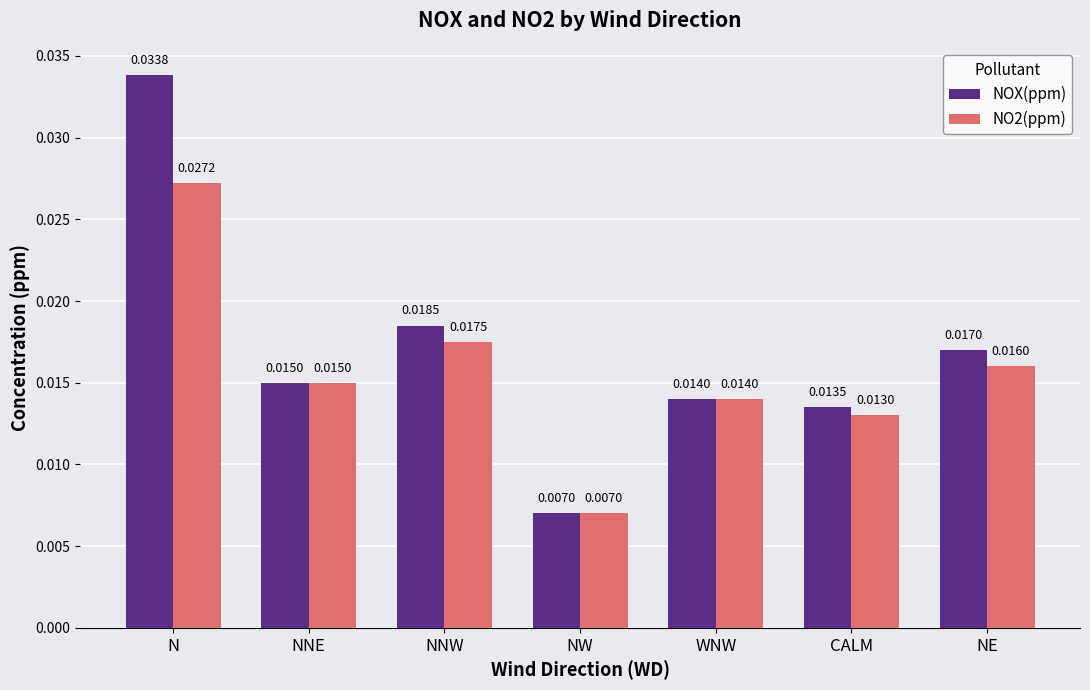

Does the chart contain any negative values?

No